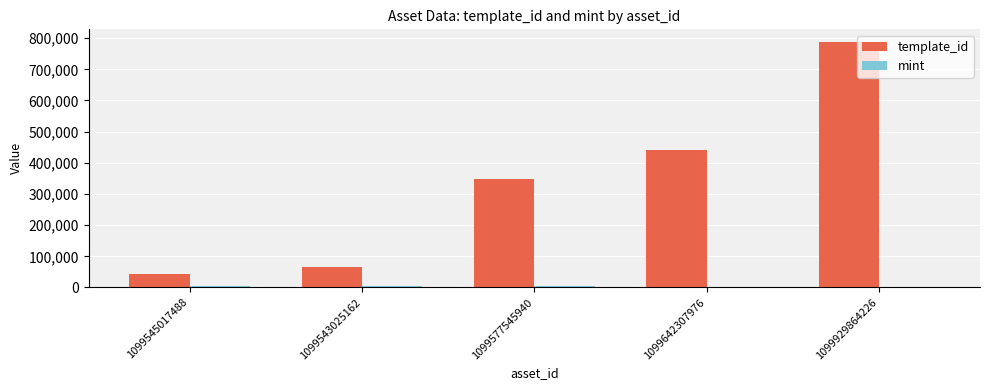

What is the sum of all template_id values?

1686356